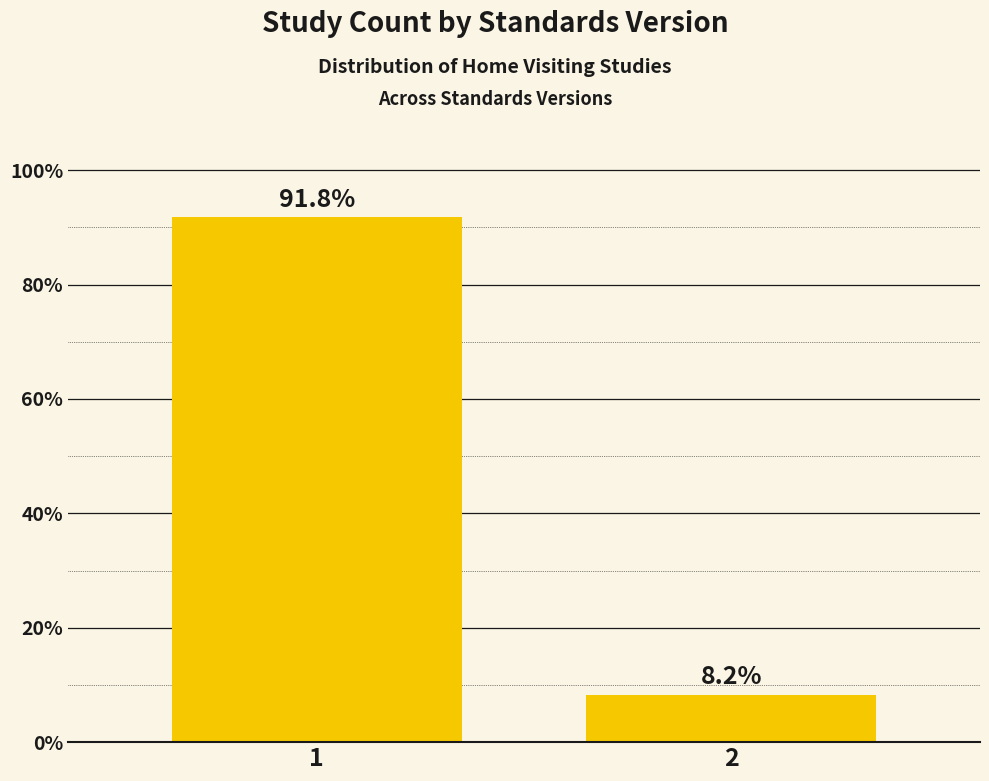

Reading left to right, list all the values displayed in this chart.

1=91.8	2=8.2